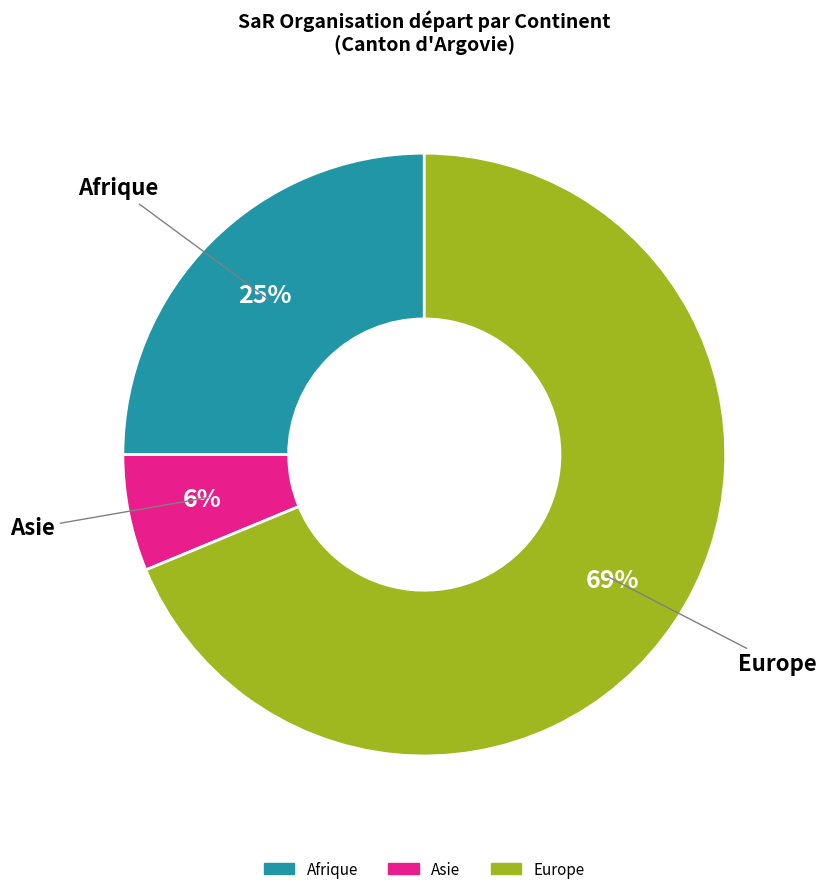

Is there any slice that represents more than half of the pie?

Yes